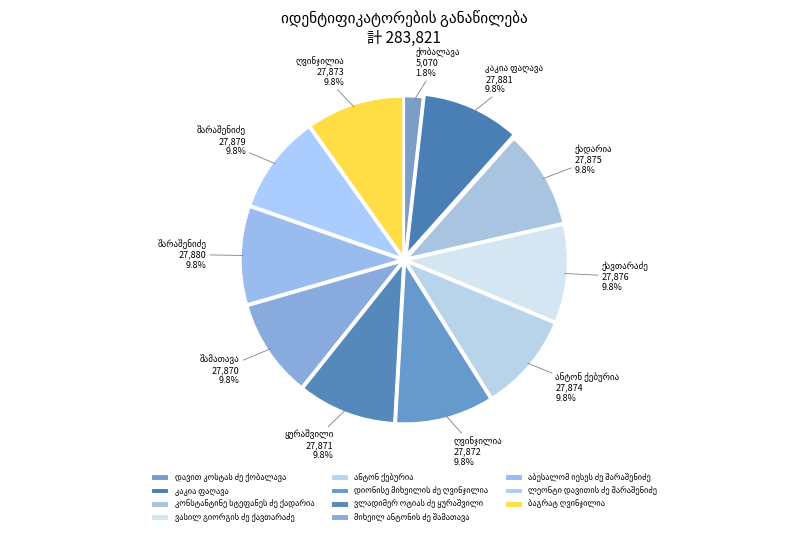

Do დიონისე მიხეილის ძე ღვინჯილია and ბაგრატ ღვინჯილია together represent more than half of the pie?

No